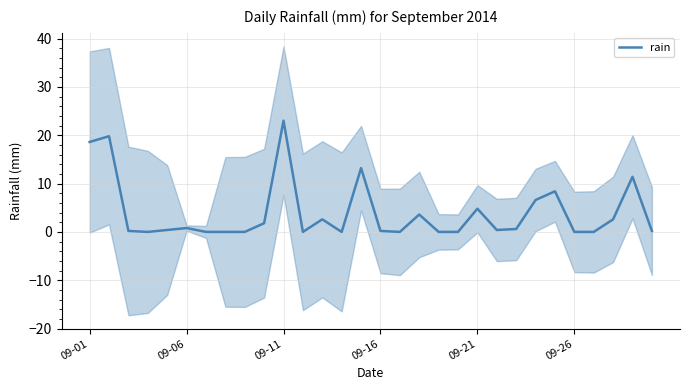

Which category has the highest value in the rain series?

09-11